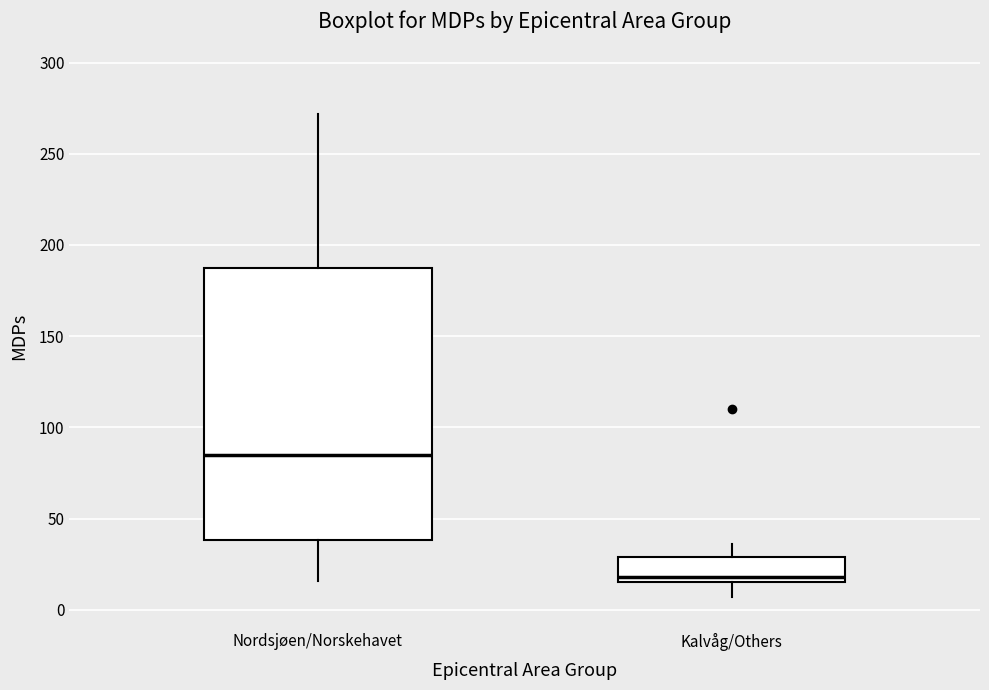

Reading left to right, transcribe this box plot: for each box, give where its median line is, the range the box spans, and where its two whiskers end, as read against the y-axis. The values are not printed on the chart, so give them approximately, as read against the axis.

Nordsjøen/Norskehavet: median 85, box 40 to 190, whiskers 15 to 270
Kalvåg/Others: median 20, box 15 to 30, whiskers 5 to 35